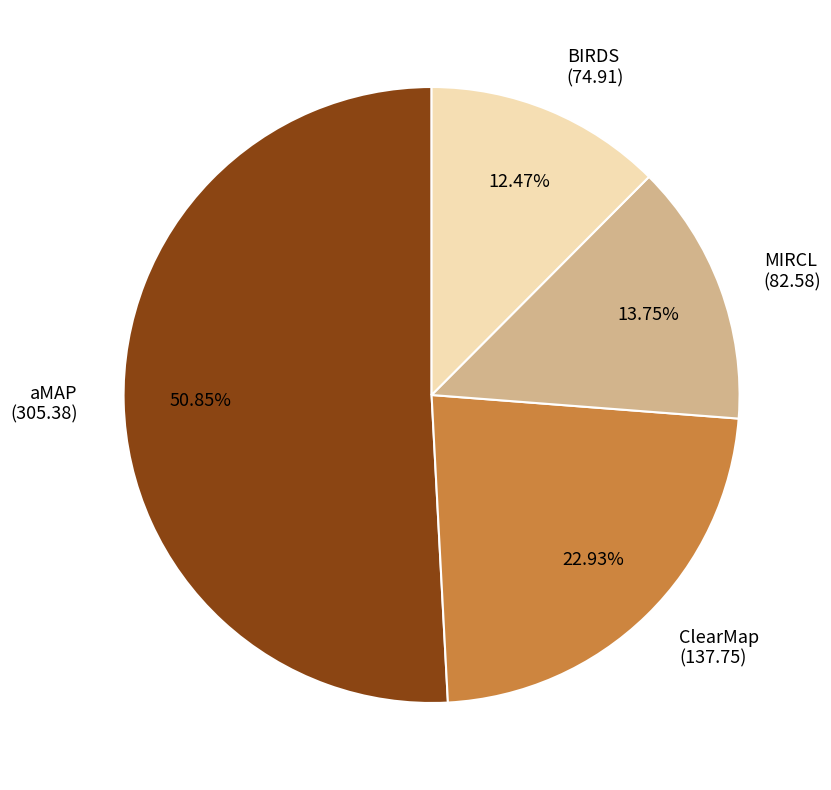

To the nearest percent, what is the difference between the largest and smallest slice percentages?

38%